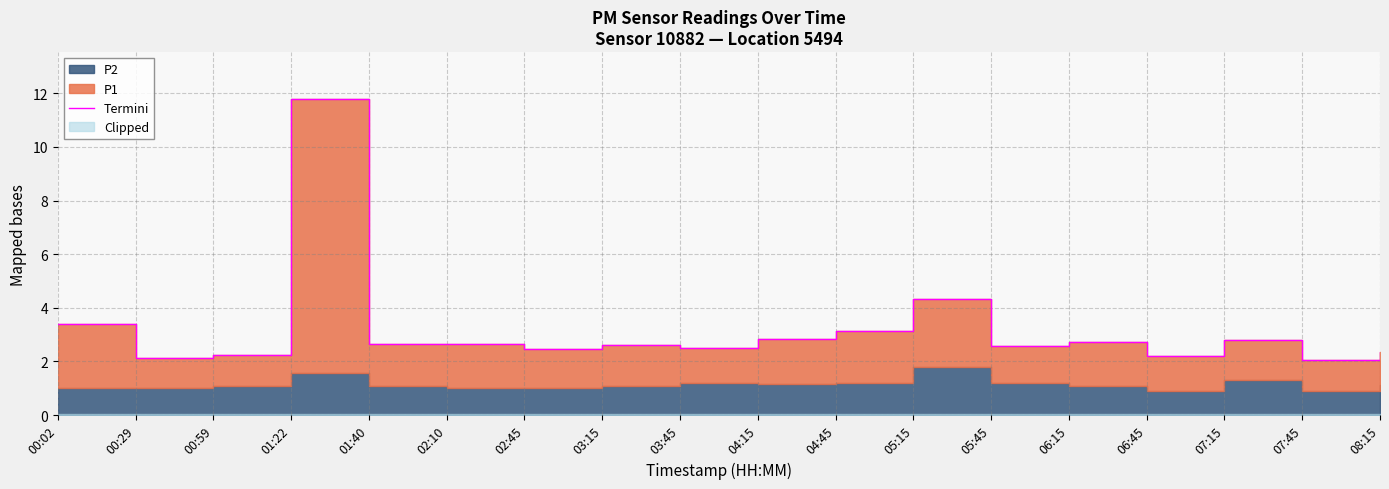

True or false: the data shows 3.4 at 00:02.

True